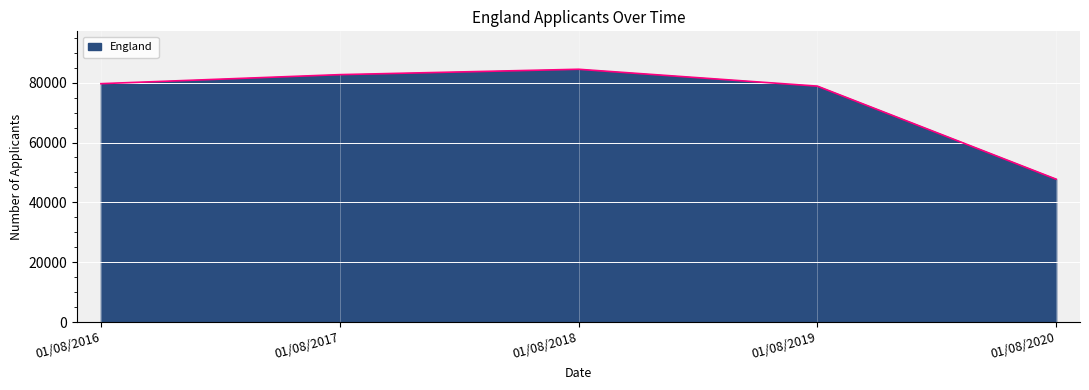

True or false: the data has more than 0 interior local peaks.

True